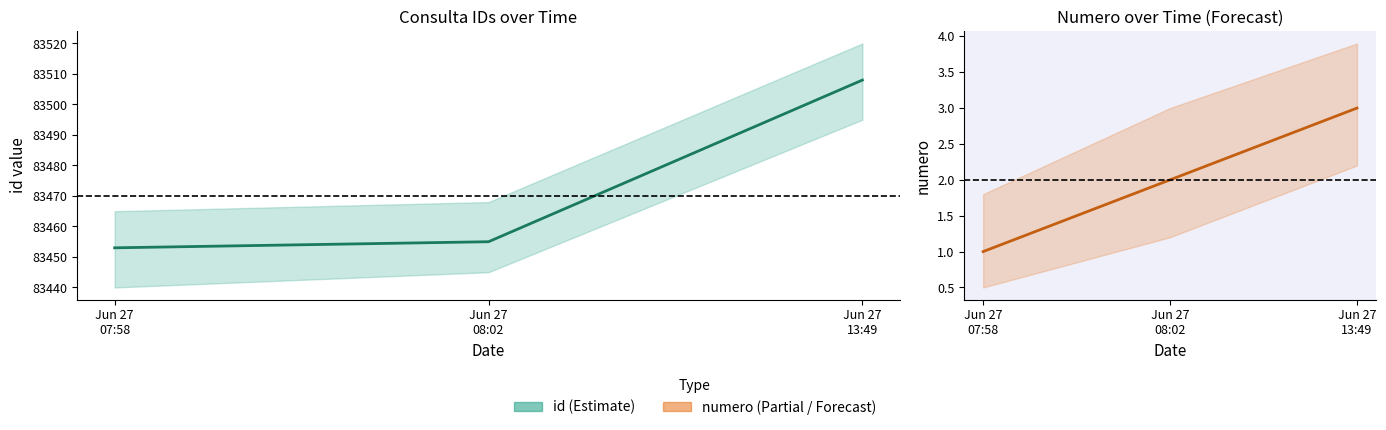

What is the difference between the second highest and minimum values in the id series?

2